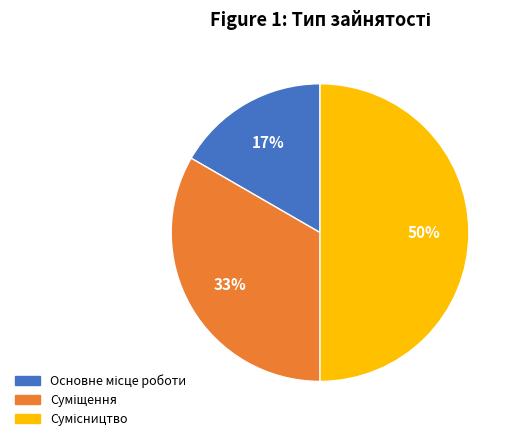

To the nearest percent, what is the average slice percentage?

33%